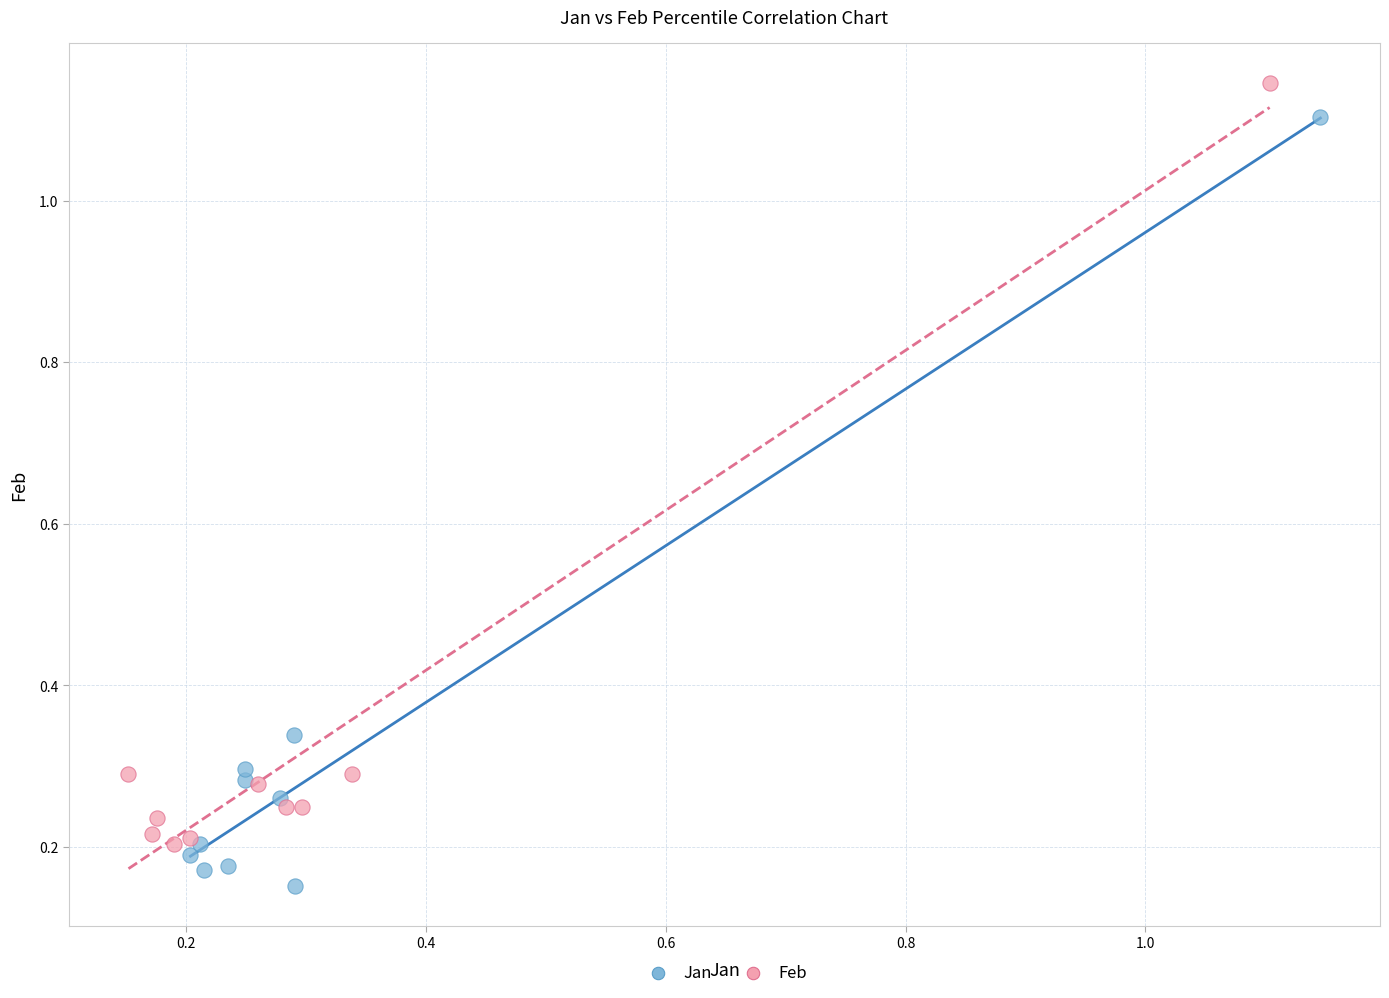

Which series contains the lowest Y value?

Jan